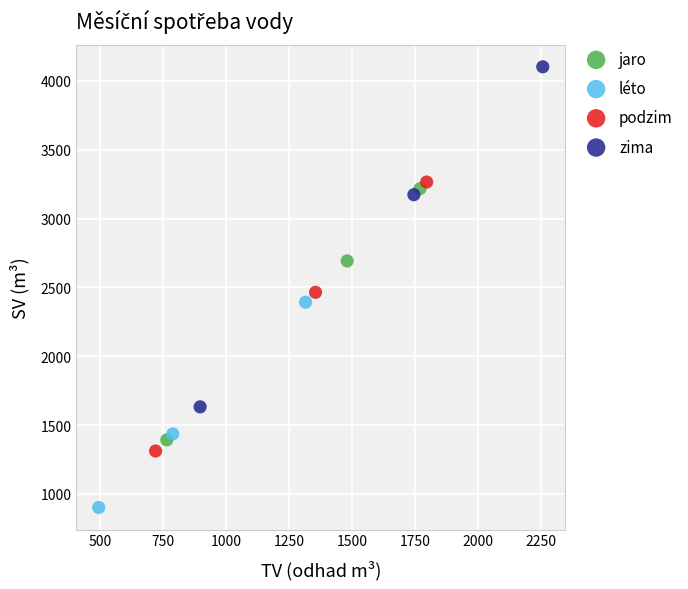

Which series reaches the minimum Y coordinate?

léto